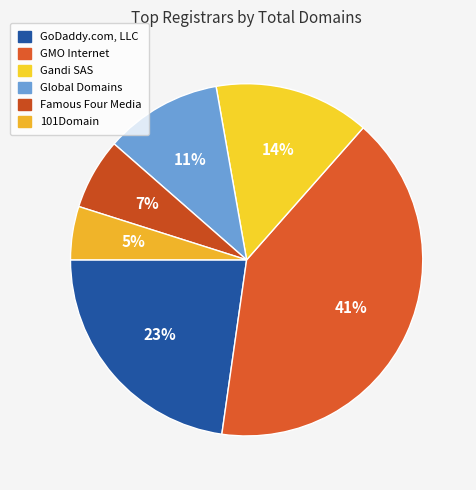

Count the number of slices in the pie.

6